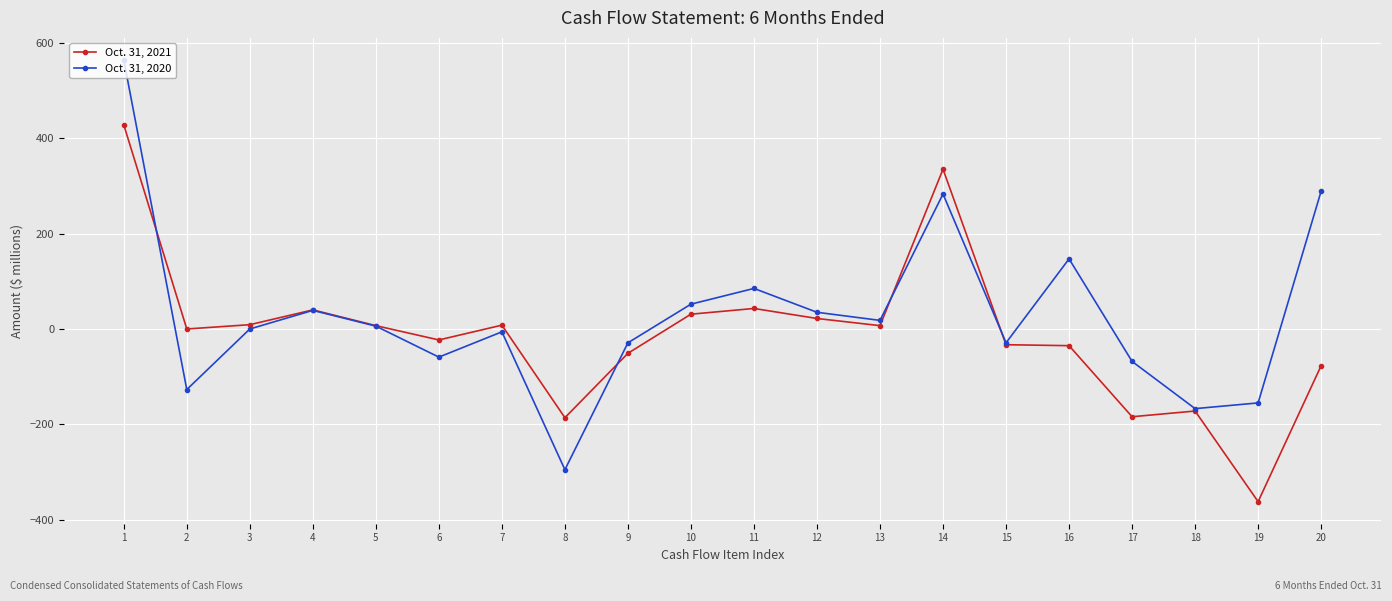

At 12, list the series in order from smallest to largest.

Oct. 31, 2021, Oct. 31, 2020